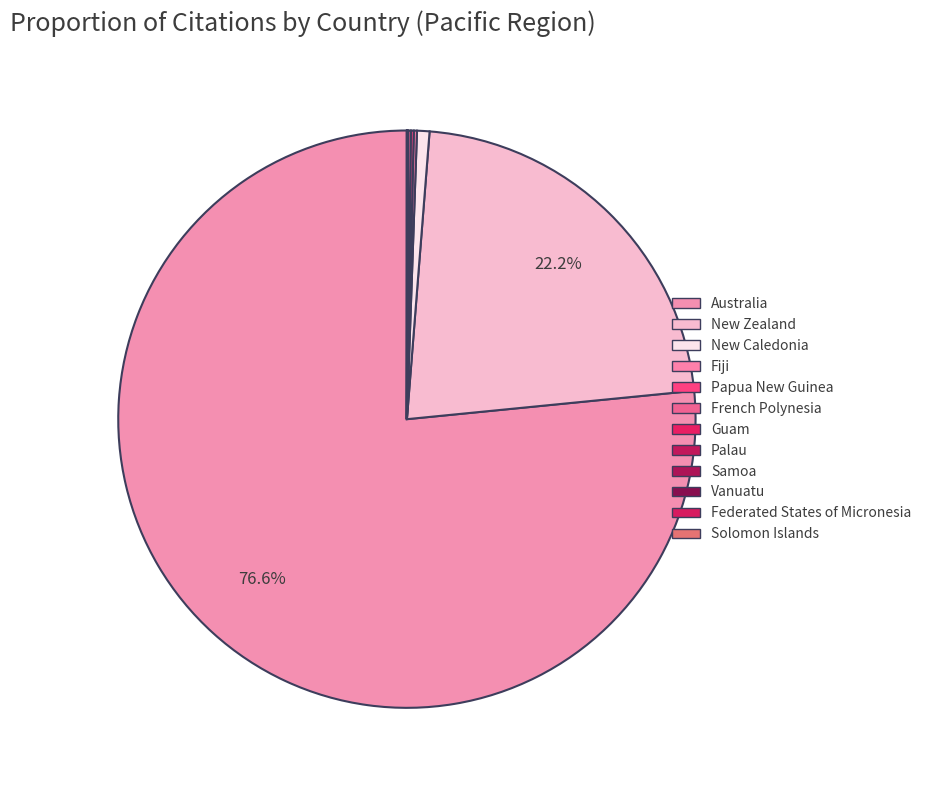

Which slice is the largest?

Australia